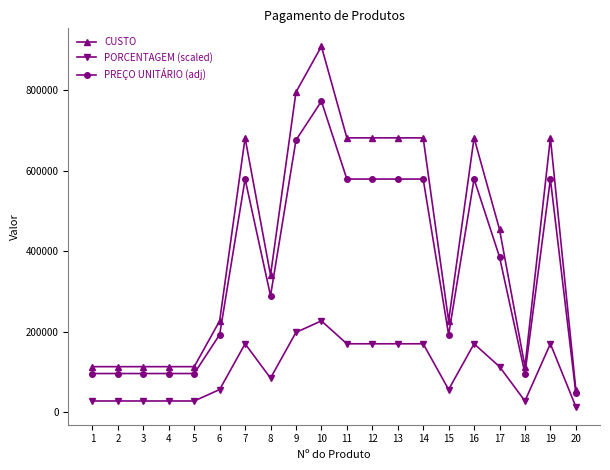

Which label corresponds to the largest value in the chart?

10